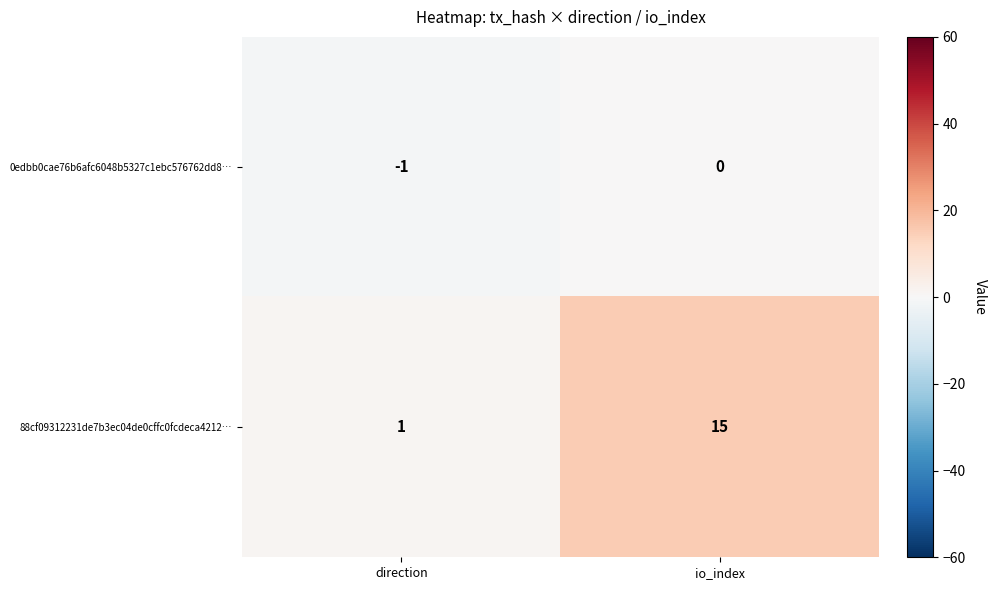

What is the average value of the 88cf09312231de7b3ec04de0cffc0fcdeca4212… series?

8